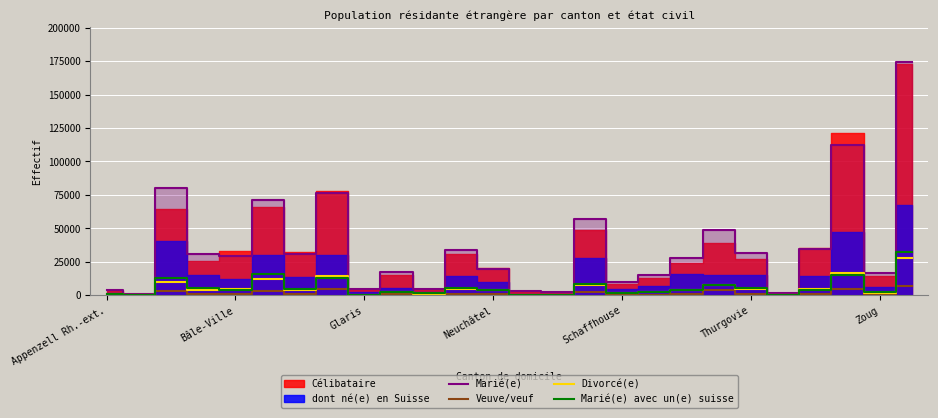

What is the average value of the Marié(e) series?

36216